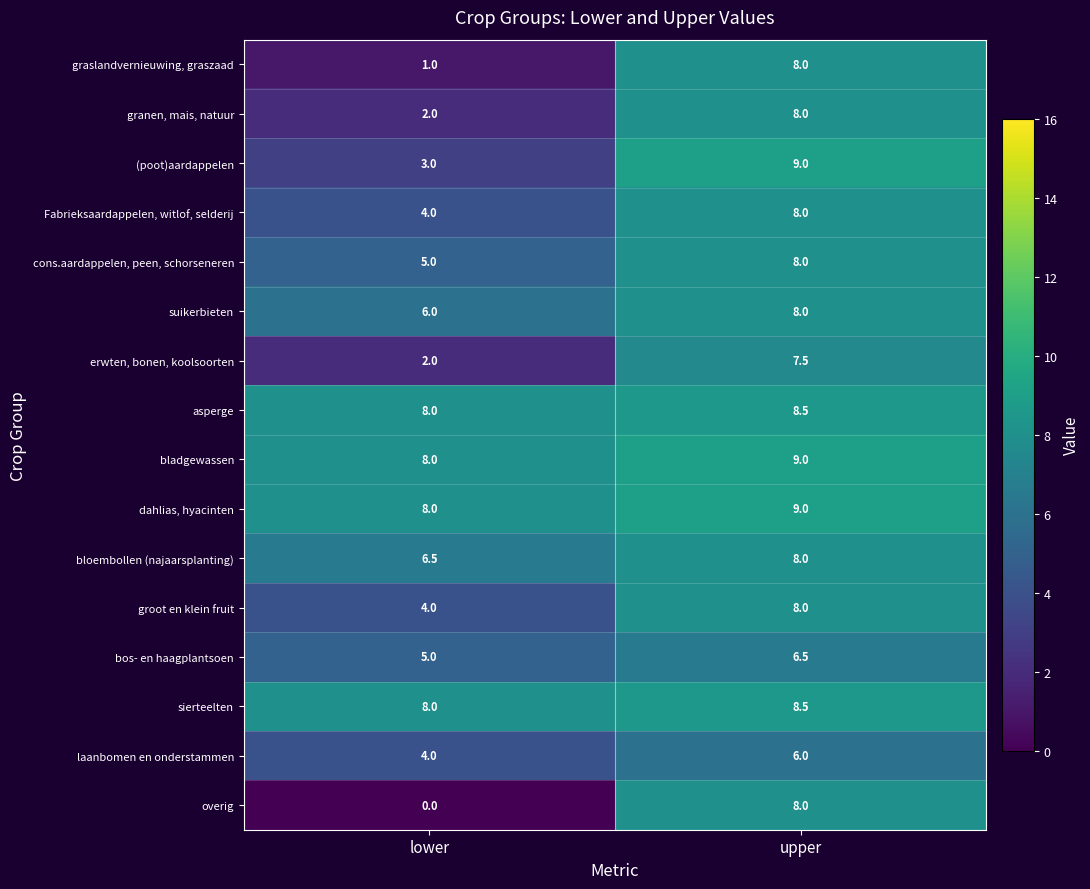

Where is asperge nearest to the value 8?

lower